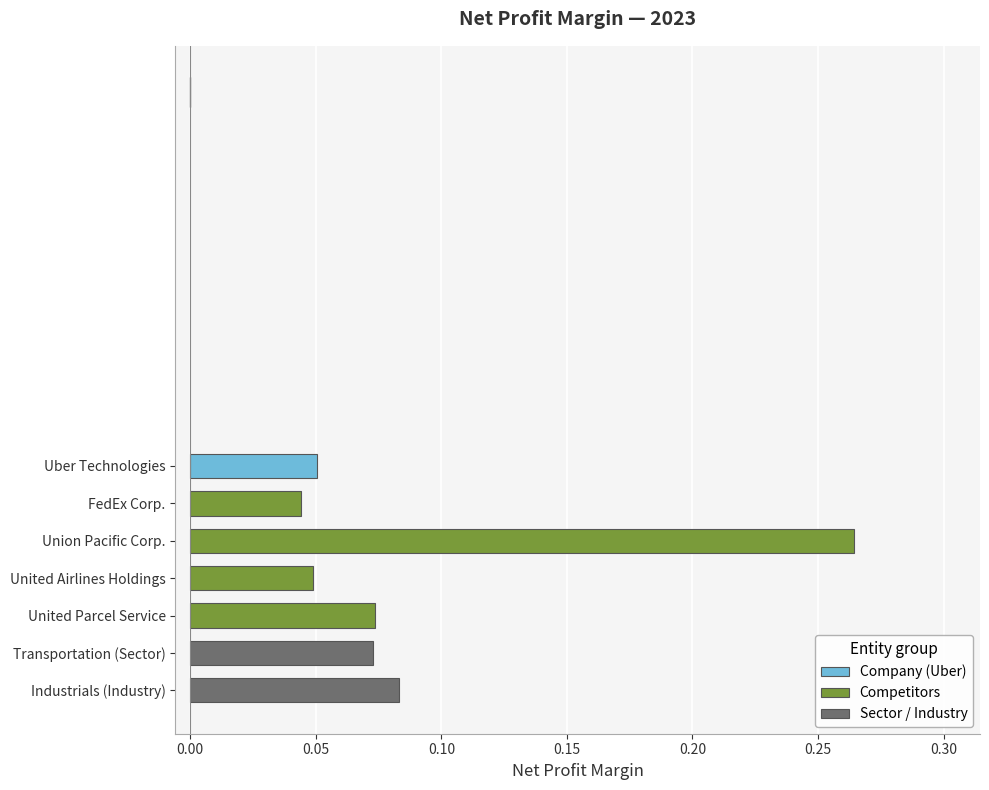

Which category has the highest value across all series?

Union Pacific Corp.